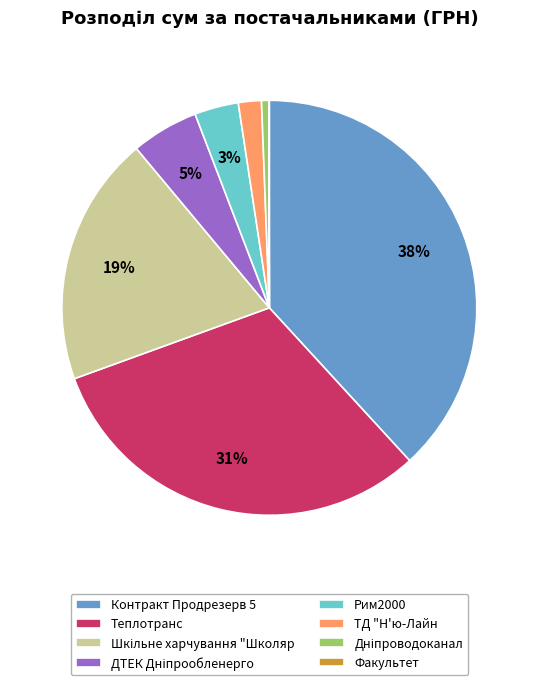

Does any single category account for the majority?

No